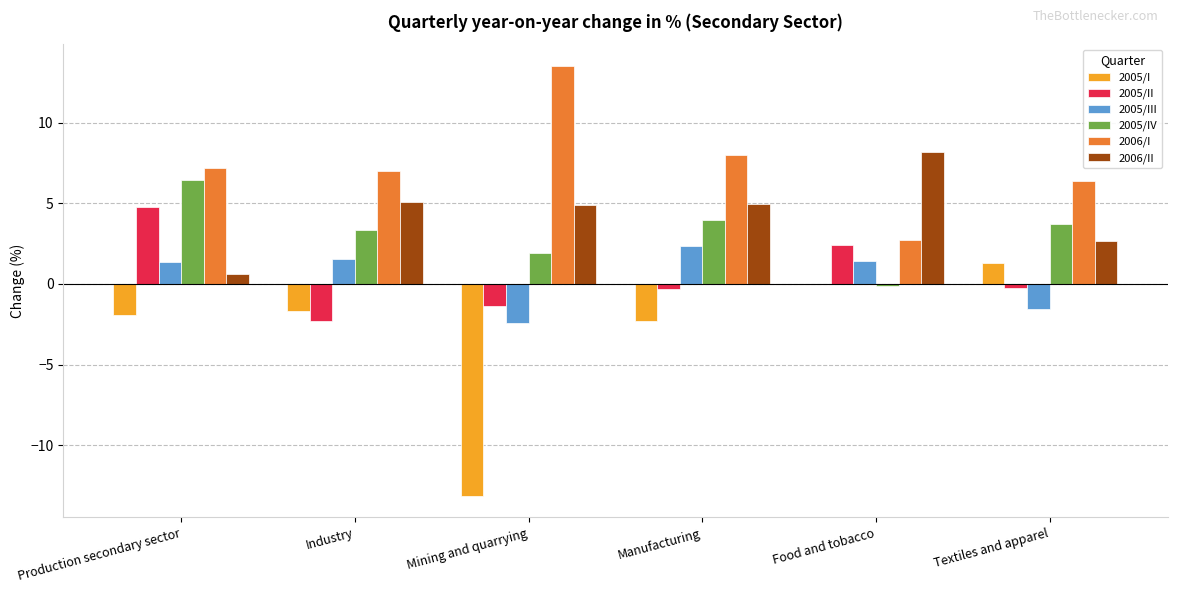

True or false: 2005/II has a value of -2.3 at Industry.

True